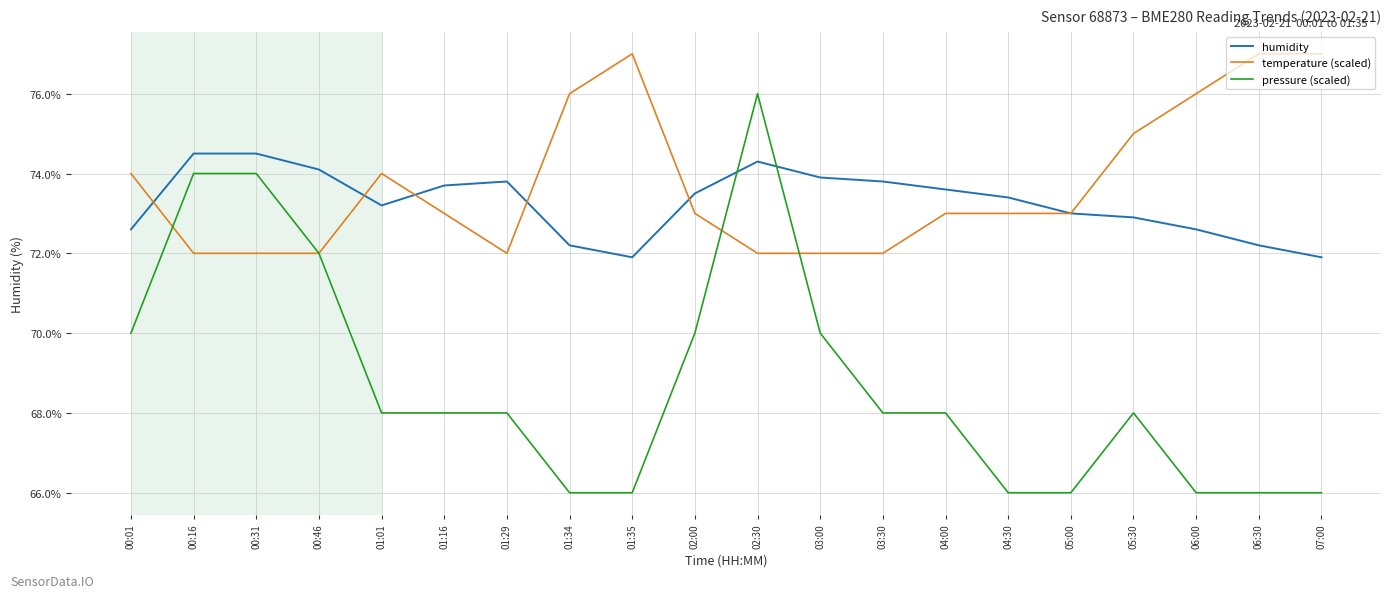

What is the average value of the humidity series?

73.3